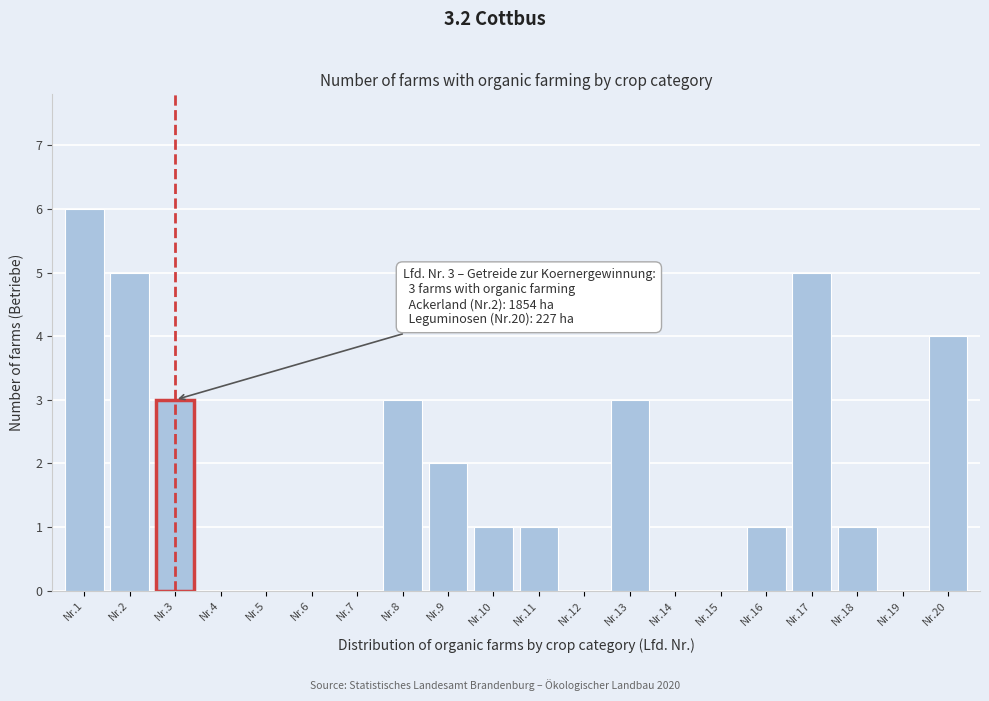

Reading left to right, list all the values displayed in this chart.

Nr.1=6	Nr.2=5	Nr.3=3	Nr.4=0	Nr.5=0	Nr.6=0	Nr.7=0	Nr.8=3	Nr.9=2	Nr.10=1	Nr.11=1	Nr.12=0	Nr.13=3	Nr.14=0	Nr.15=0	Nr.16=1	Nr.17=5	Nr.18=1	Nr.19=0	Nr.20=4